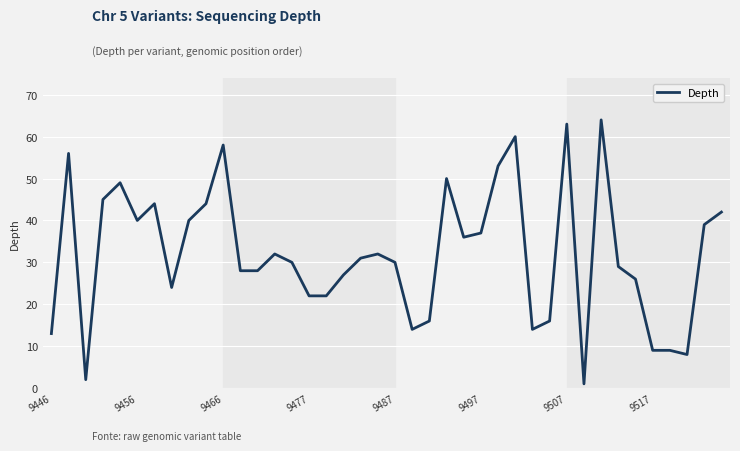

What is the maximum value shown in the chart?

64